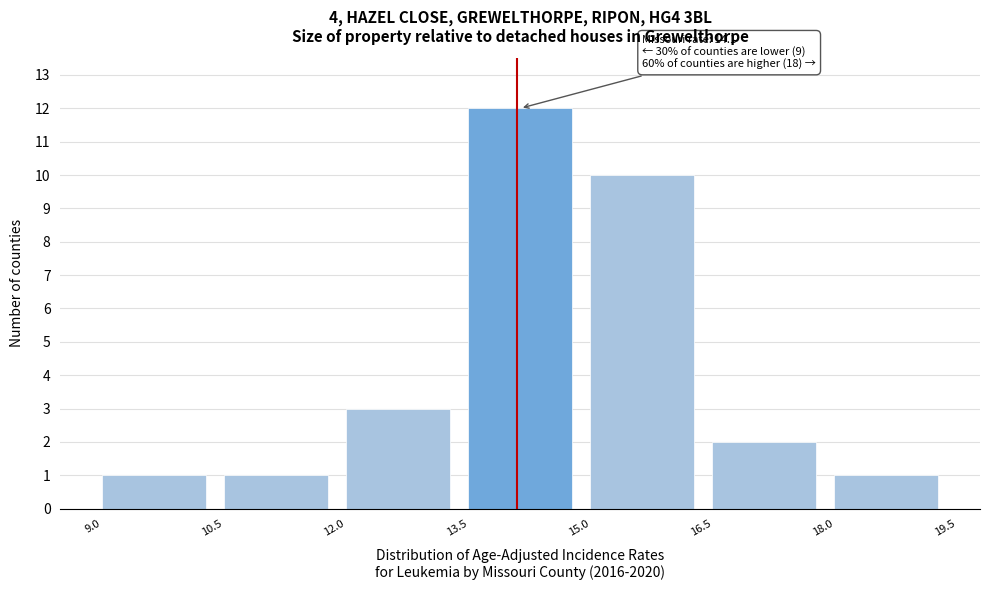

Which range on the x-axis has the tallest bar?

13.5 to 15.0